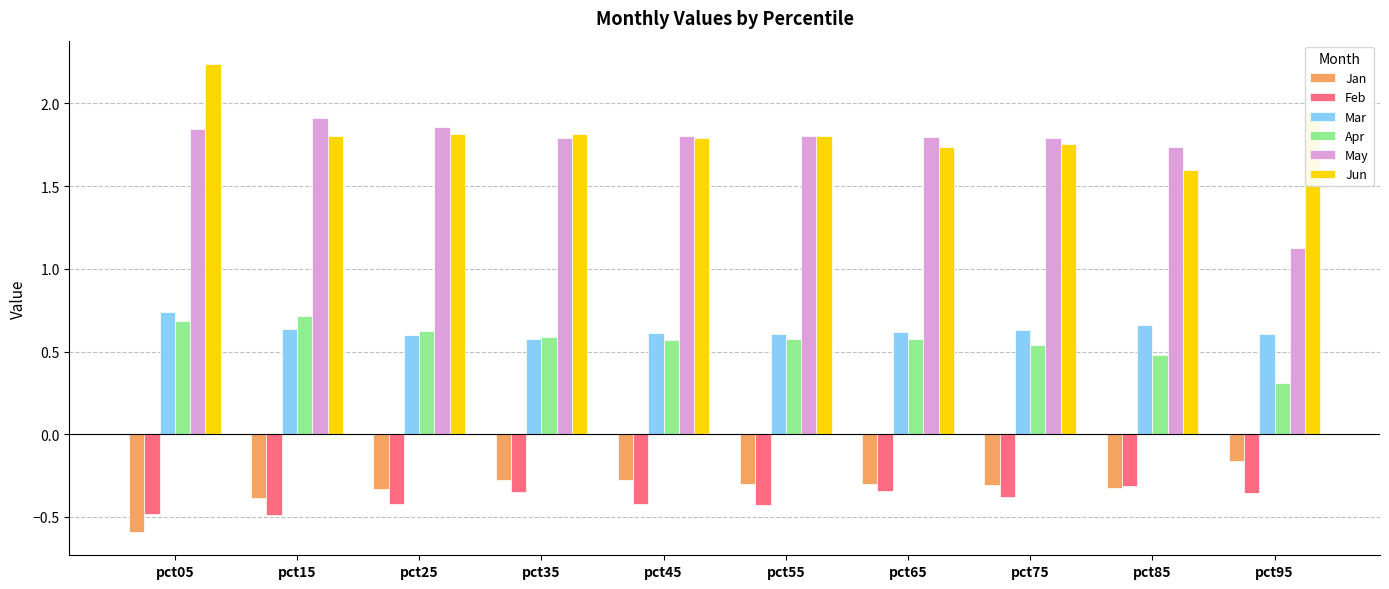

Which series changed the most between pct05 and pct85?

Jun